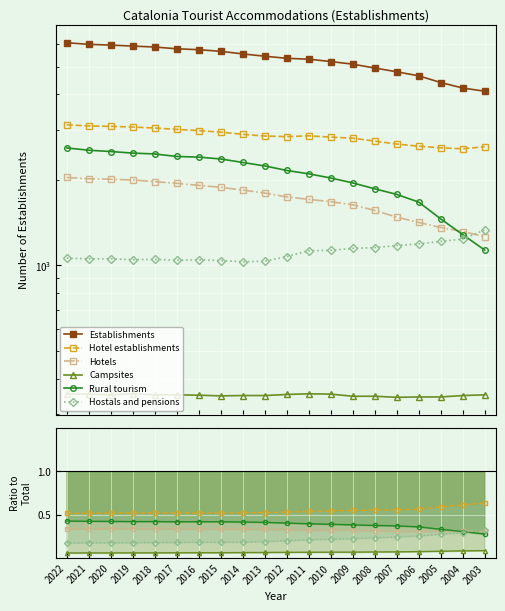

At how many categories does at least one series exceed 2674?

20